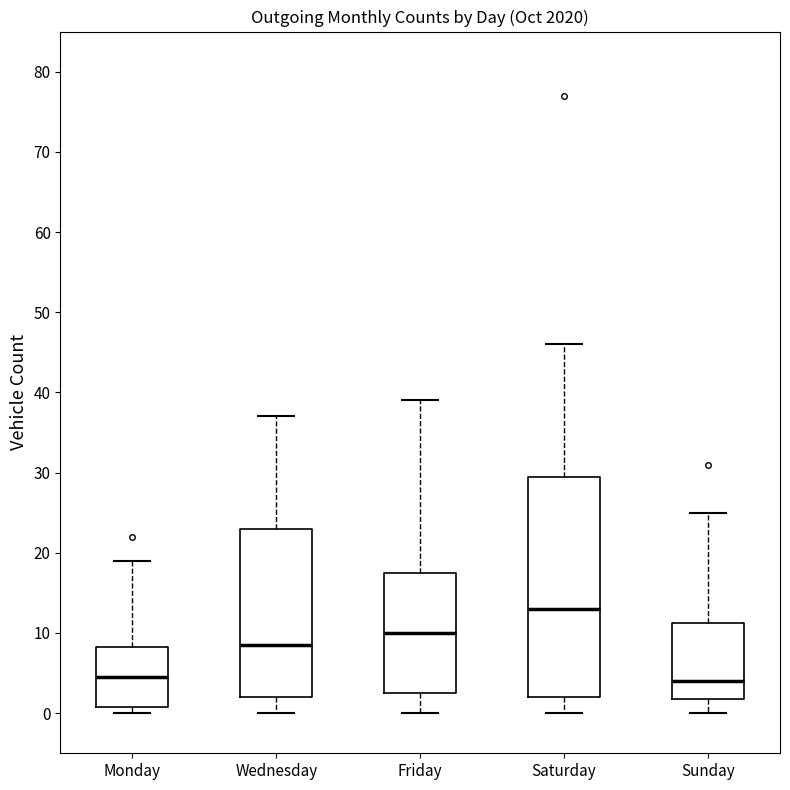

Which box is the tallest, from its lower edge to its upper edge?

Saturday